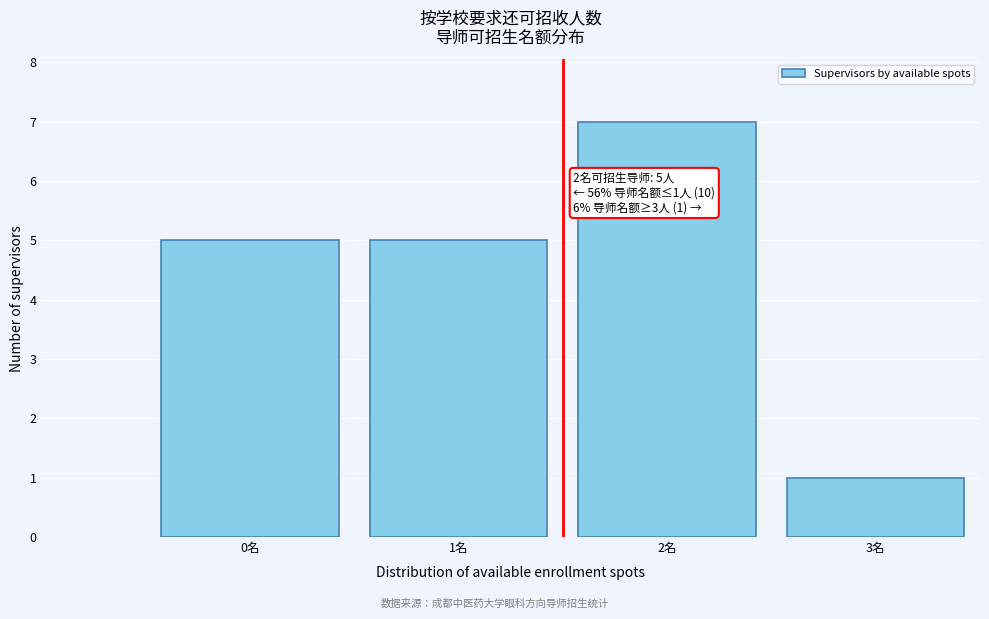

Reading left to right, extract all data points from this chart.

5	5	7	1